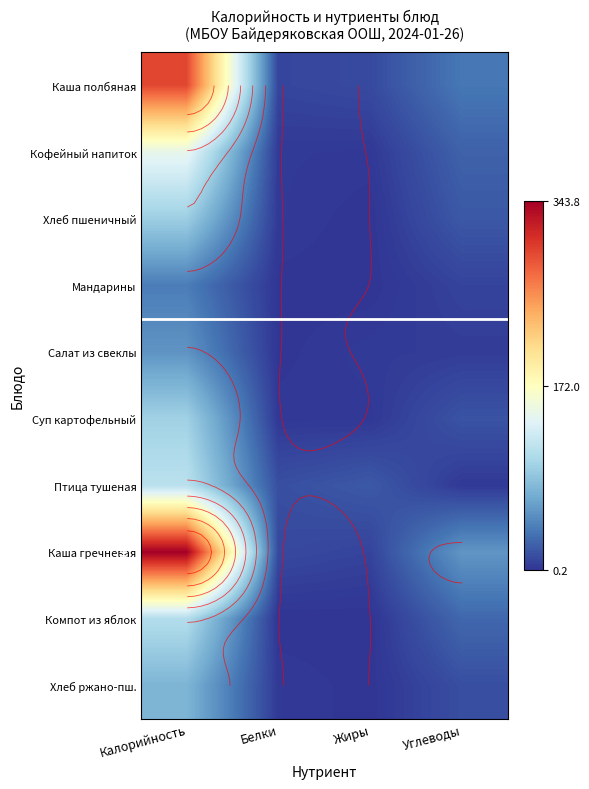

True or false: Суп картофельный has a value of 16.7 at Углеводы.

True